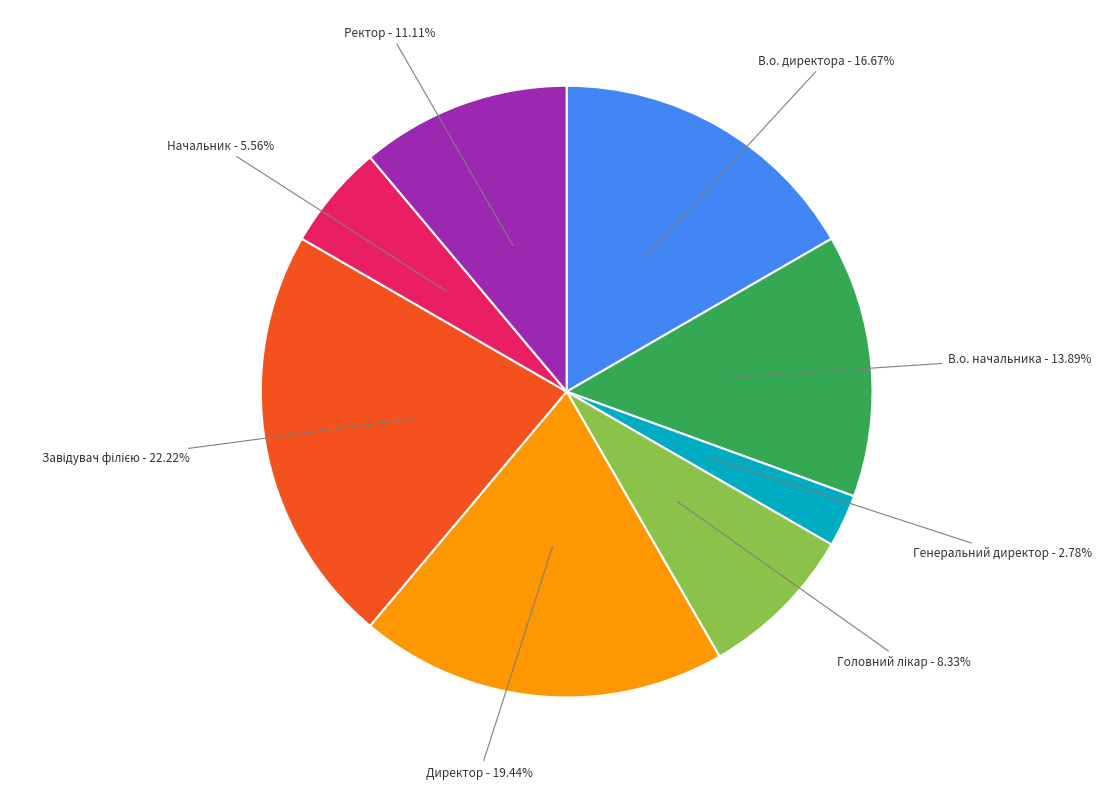

Does any single category account for the majority?

No